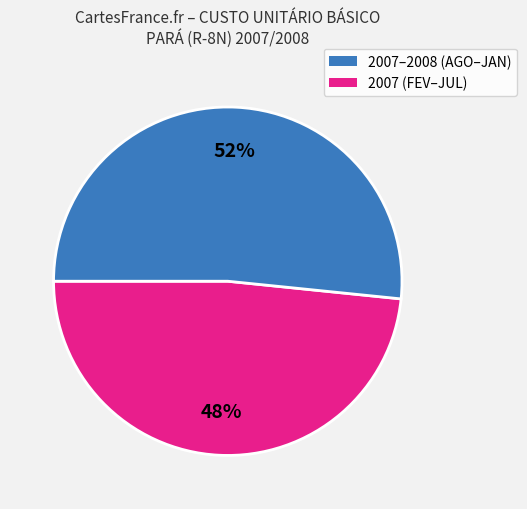

To the nearest percent, what is the average slice percentage?

50%